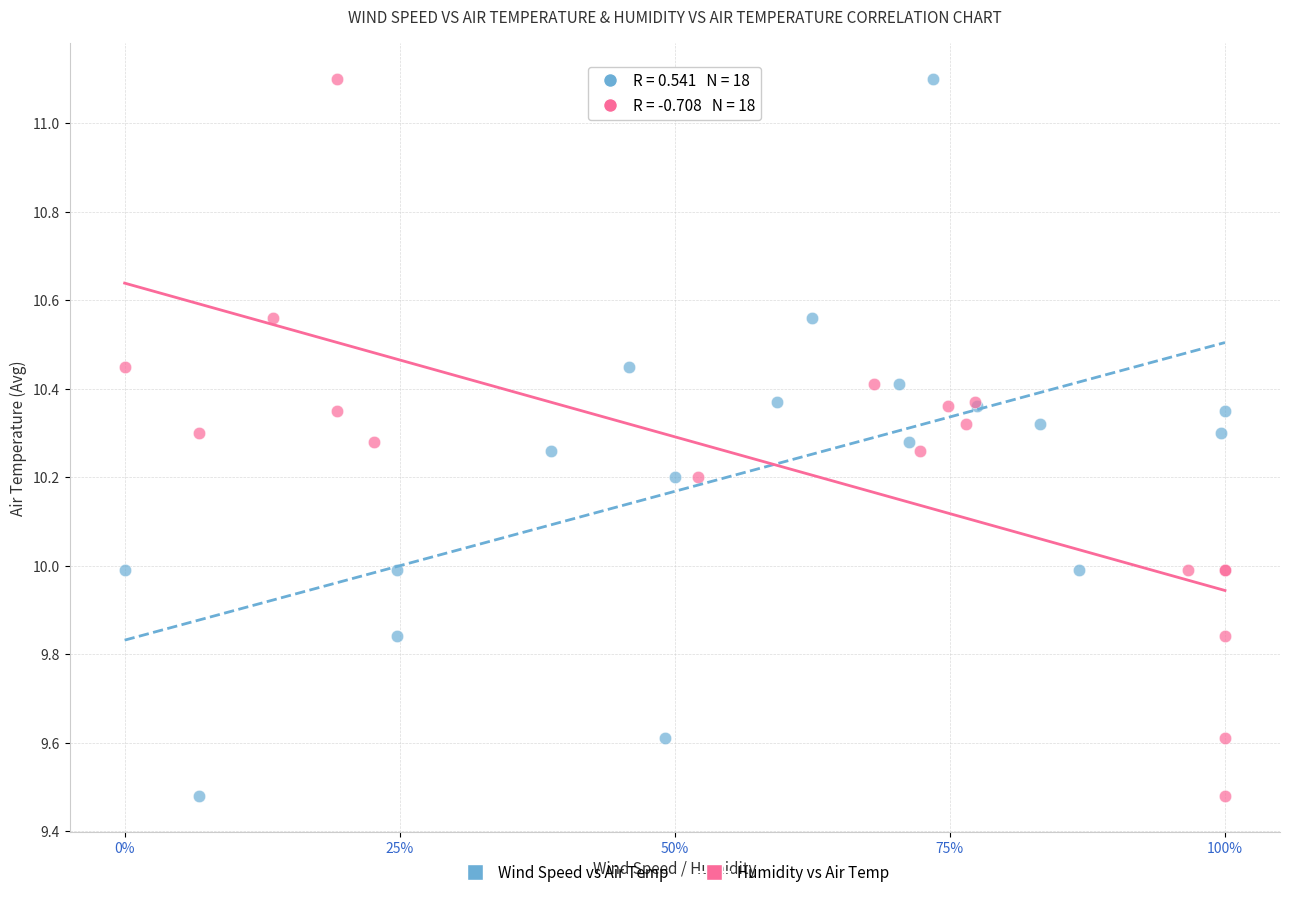

What are all the series names shown in the legend?

Wind Speed vs Air Temp, Humidity vs Air Temp